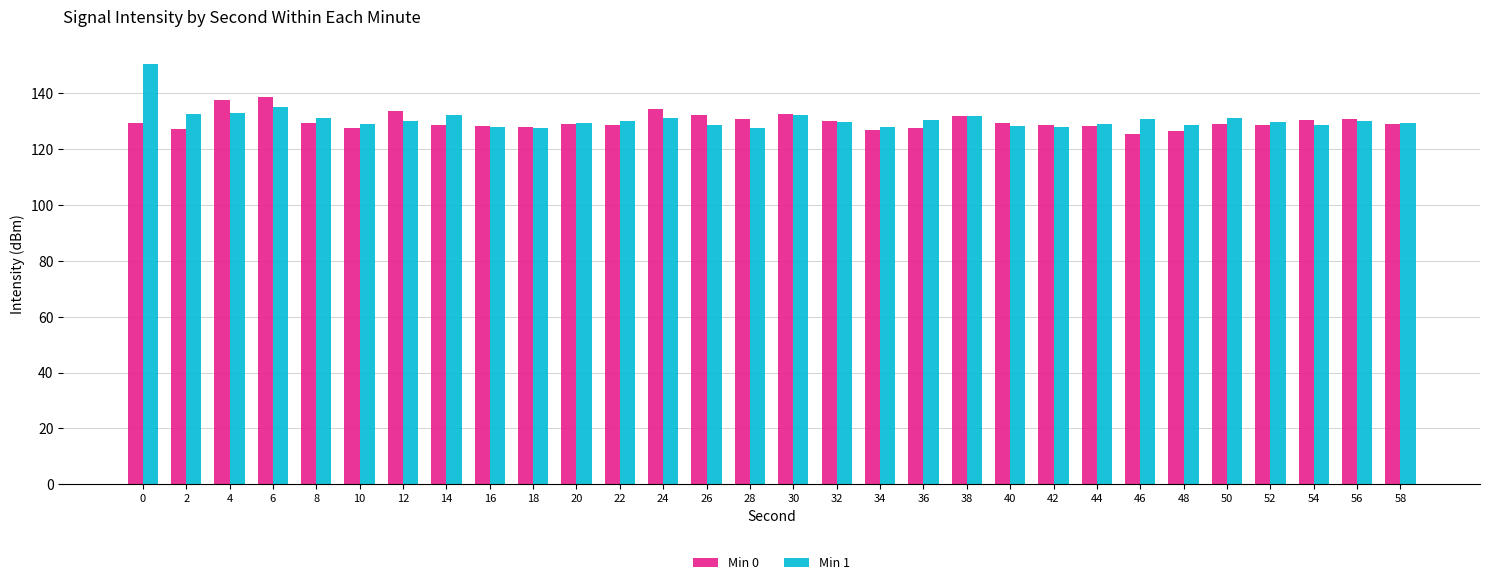

What are all the series names shown in the legend?

Min 0, Min 1